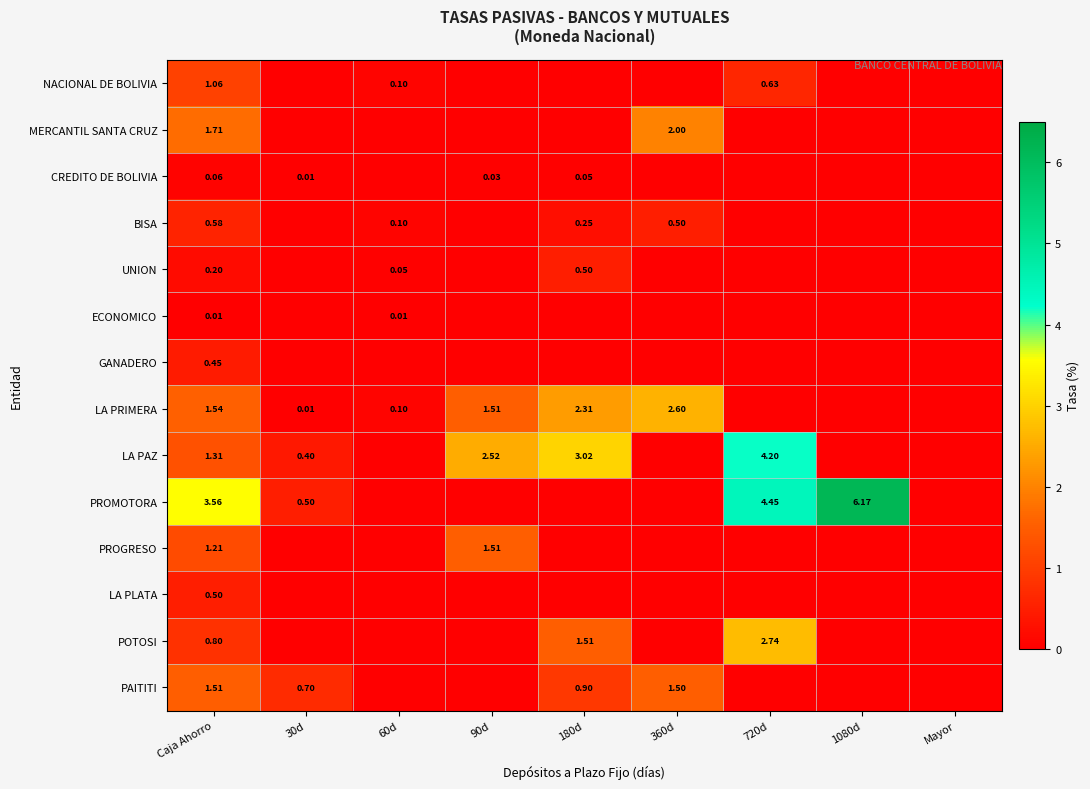

Between Caja Ahorro and 90d, which series saw the biggest shift?

PROMOTORA